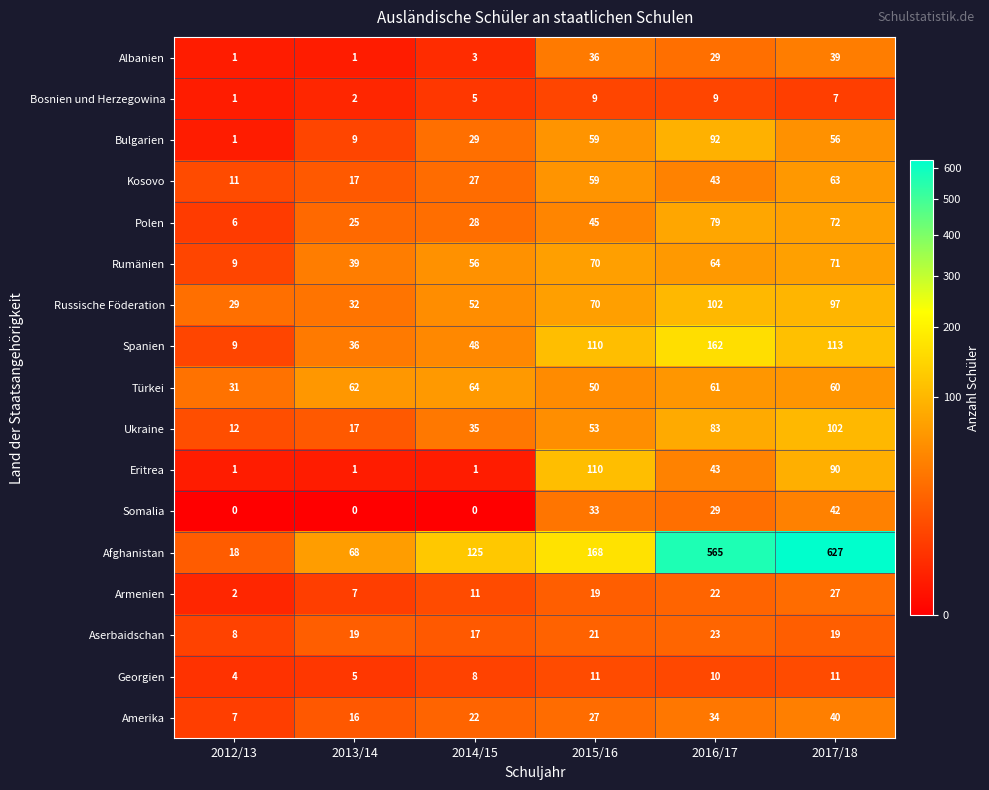

What is the difference between the maximum and second lowest values in the Russische Föderation series?

70